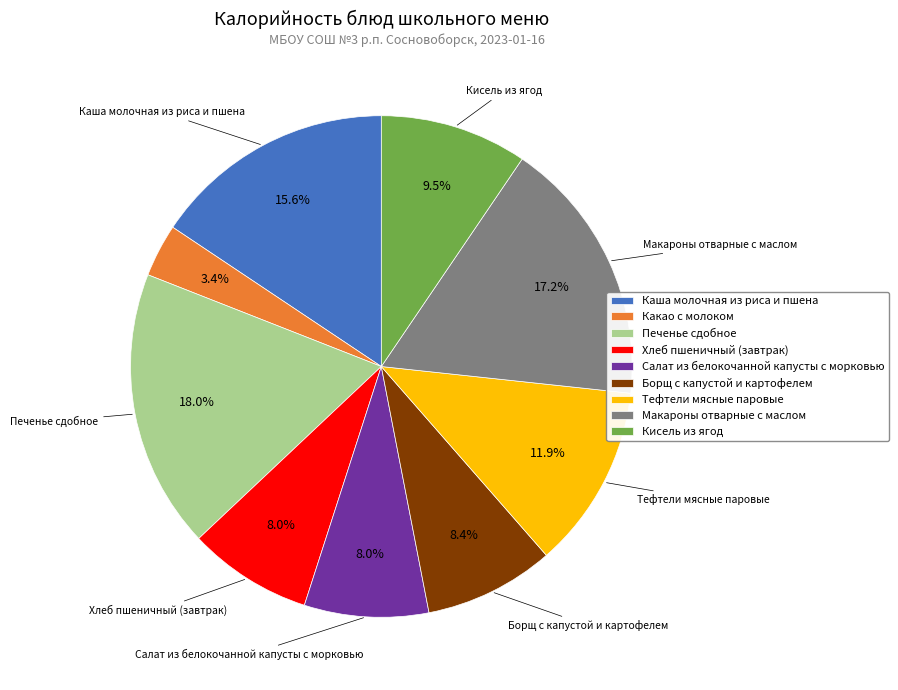

To the nearest percent, what is the difference between the Печенье сдобное and Борщ с капустой и картофелем slice percentages?

10%